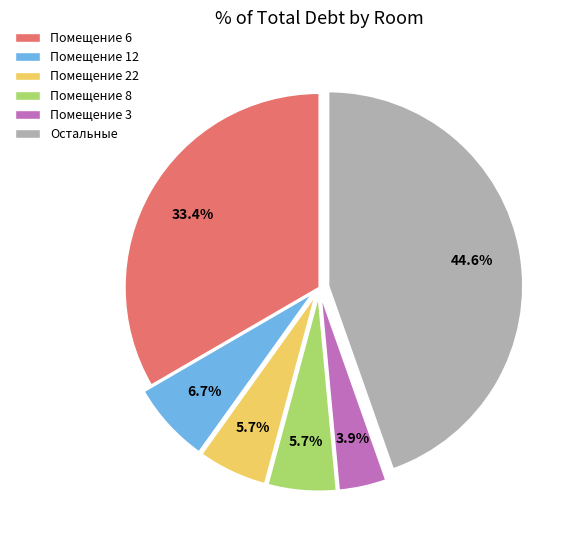

Is there any slice that represents more than half of the pie?

No